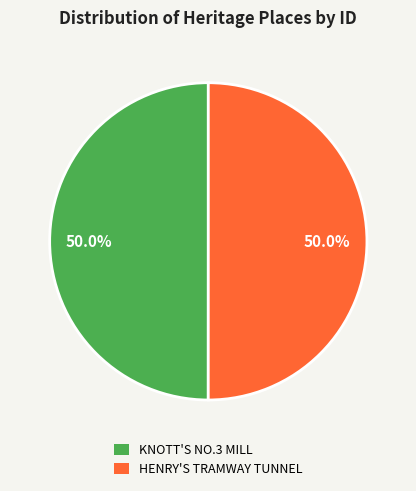

The HENRY'S TRAMWAY TUNNEL slice represents 57% of the pie. True or false?

False